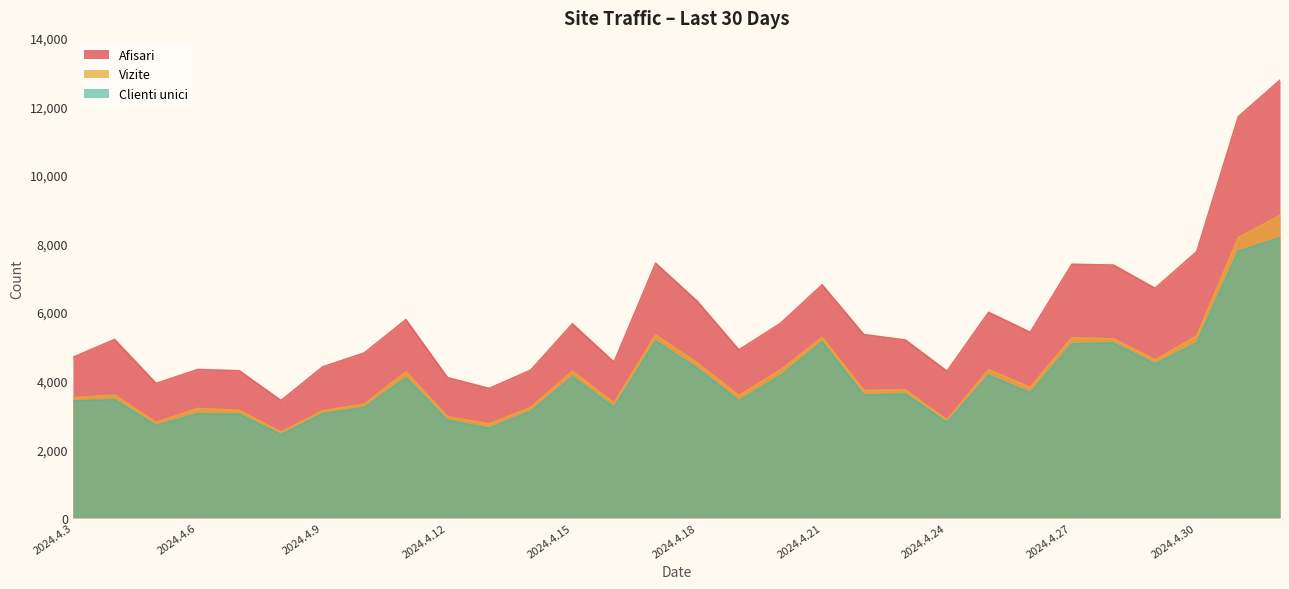

How many lines are shown in the chart?

3